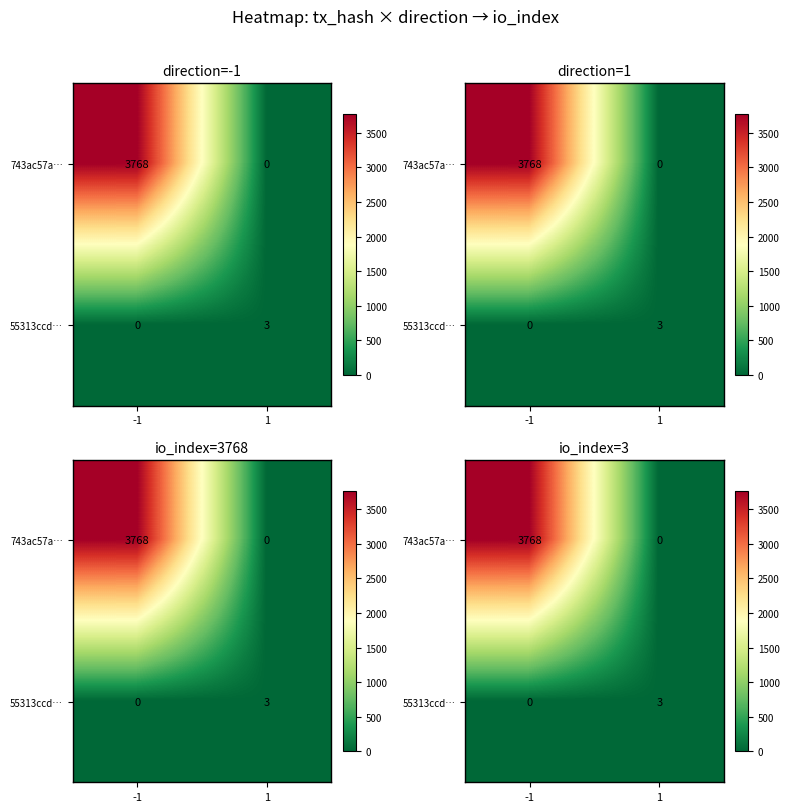

Is it true that 55313ccd… equals 0 at -1?

True